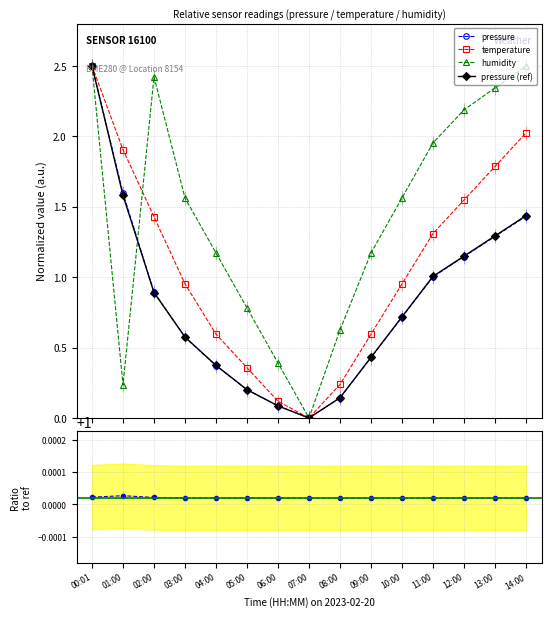

Between 06:00 and 11:00, which series saw the biggest shift?

humidity